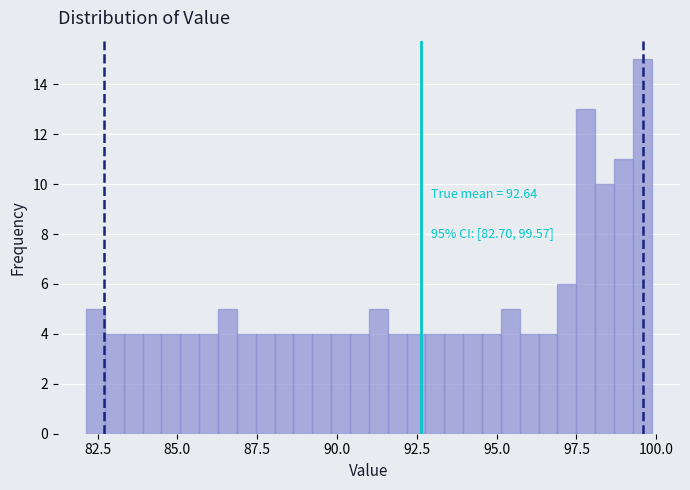

Read against the x-axis, roughly where is the centre of the tallest bar?

99.5